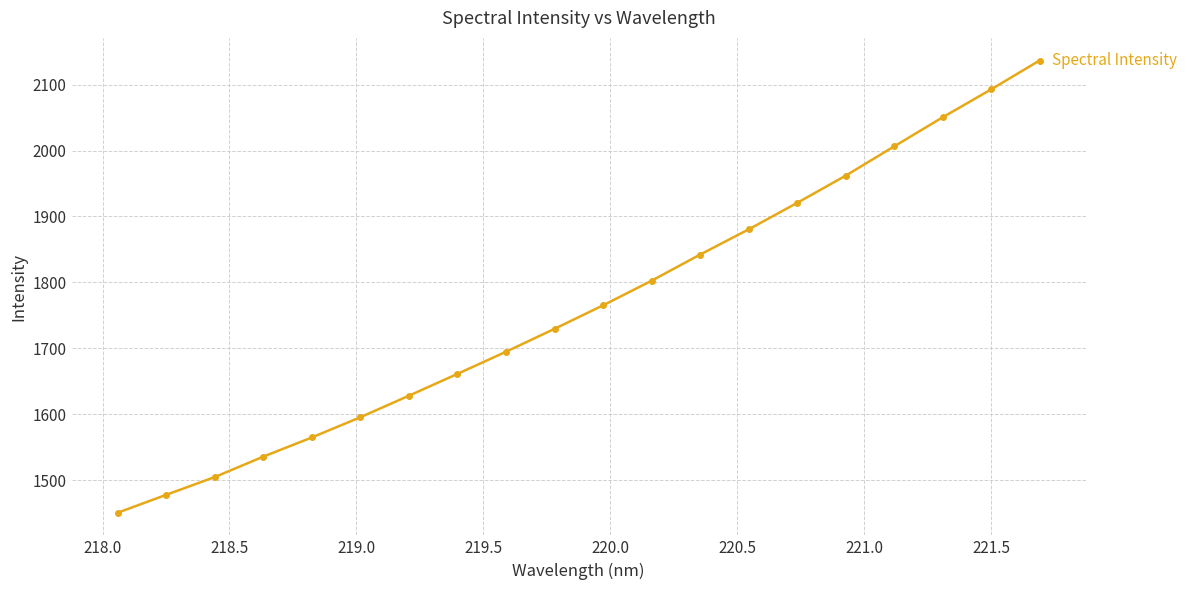

What is the value of the 6th point from the left?

1595.3